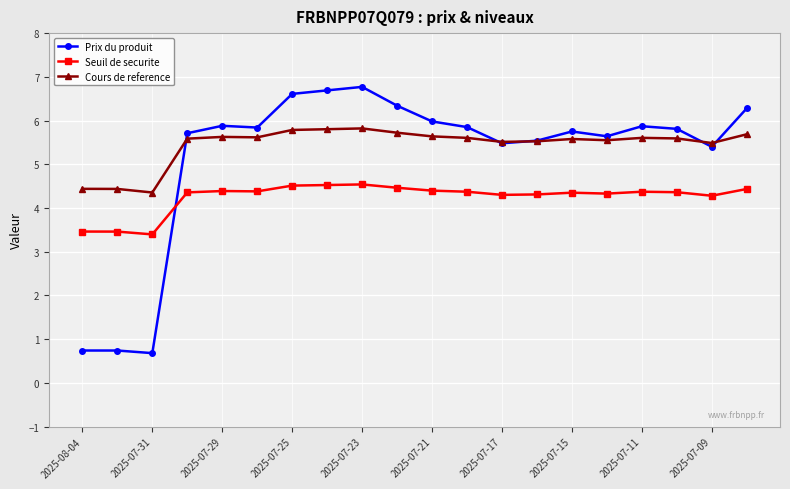

List the series in order of their peak value, highest first.

Prix du produit, Cours de reference, Seuil de securite